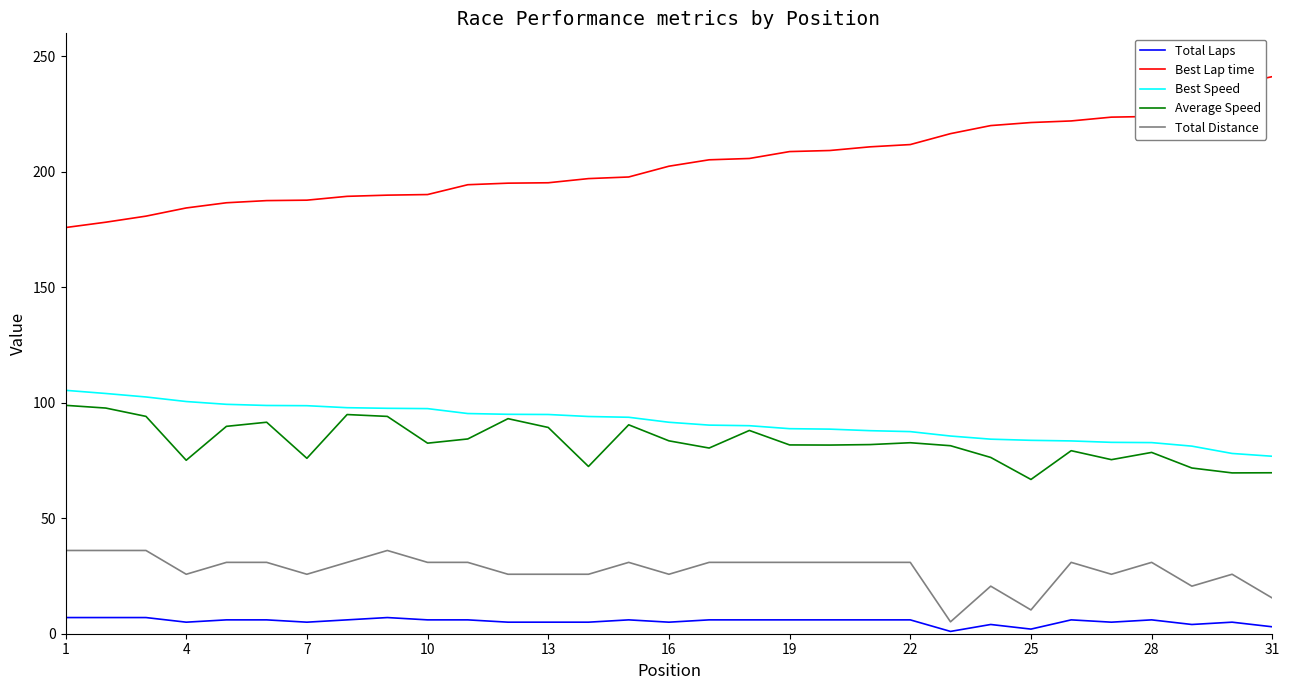

True or false: Best Speed and Best Lap time intersect in this chart.

False